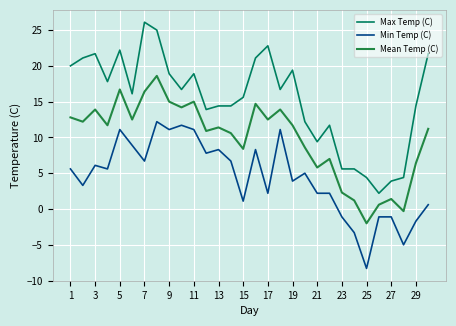

What is the greatest value displayed?

26.1